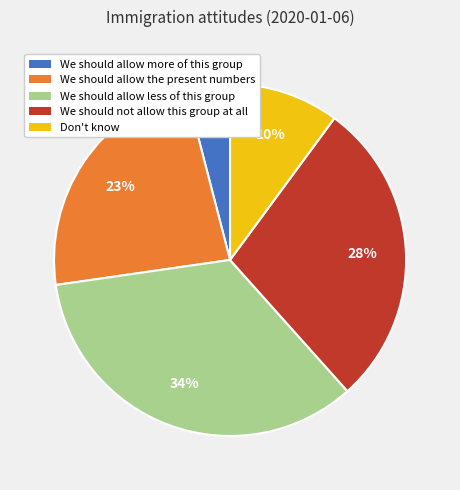

To the nearest percent, what portion does We should allow the present numbers represent?

23%